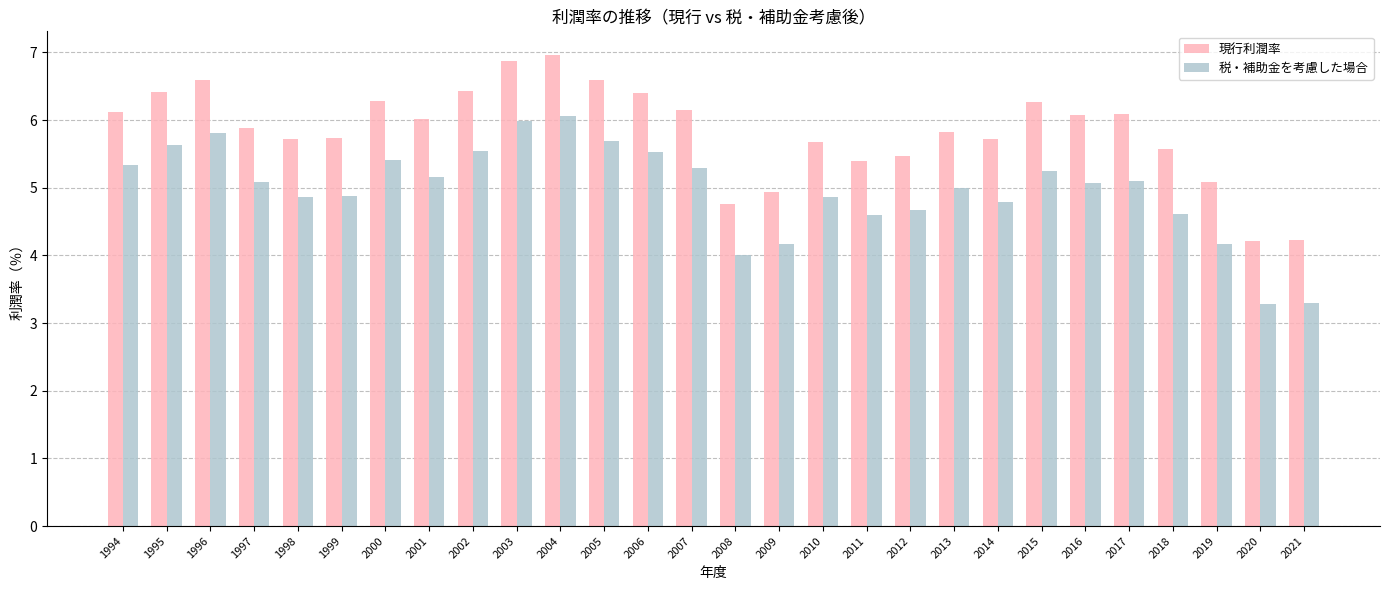

The value of 税・補助金を考慮した場合 at 2021 is 0.9. True or false?

False